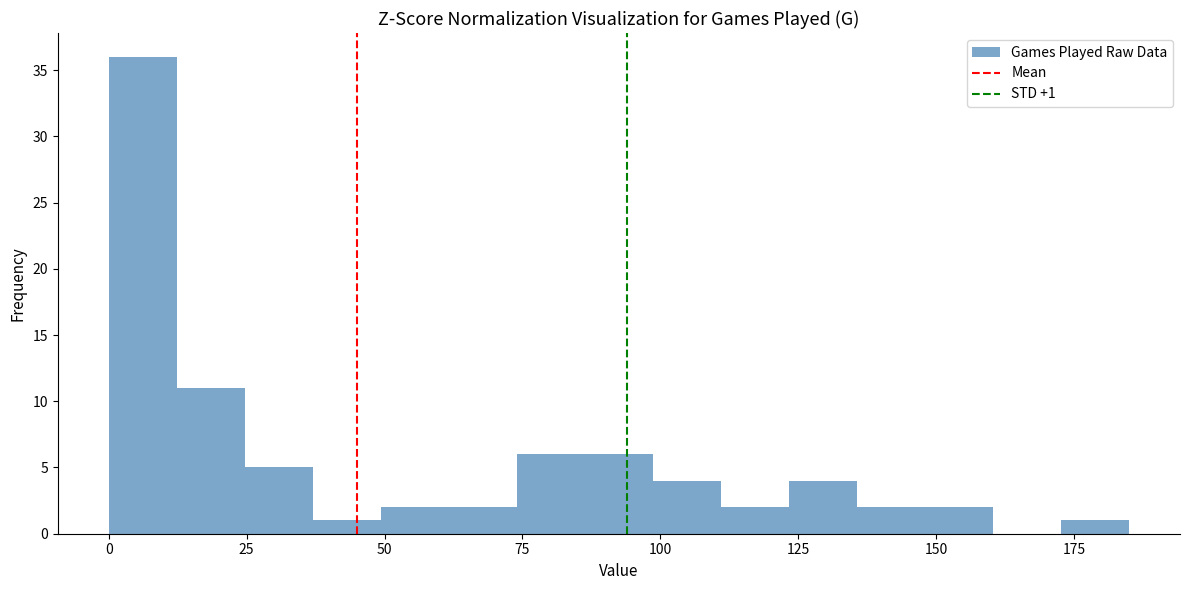

Read against the x-axis, roughly where is the centre of the tallest bar?

5